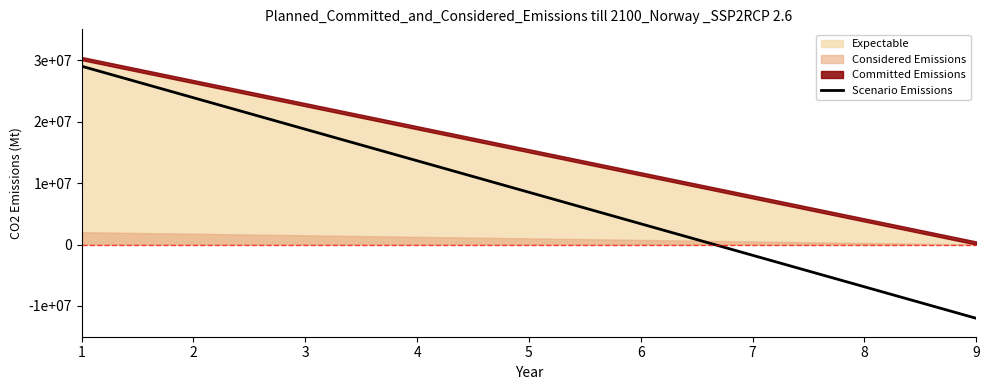

The chart shows a value of -1750000 at 7. True or false?

True